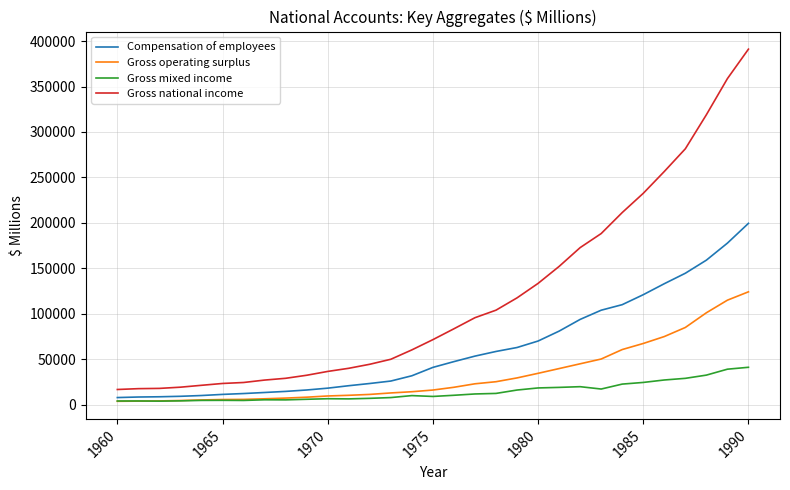

Rank the series by their maximum value, from highest to lowest.

Gross national income, Compensation of employees, Gross operating surplus, Gross mixed income